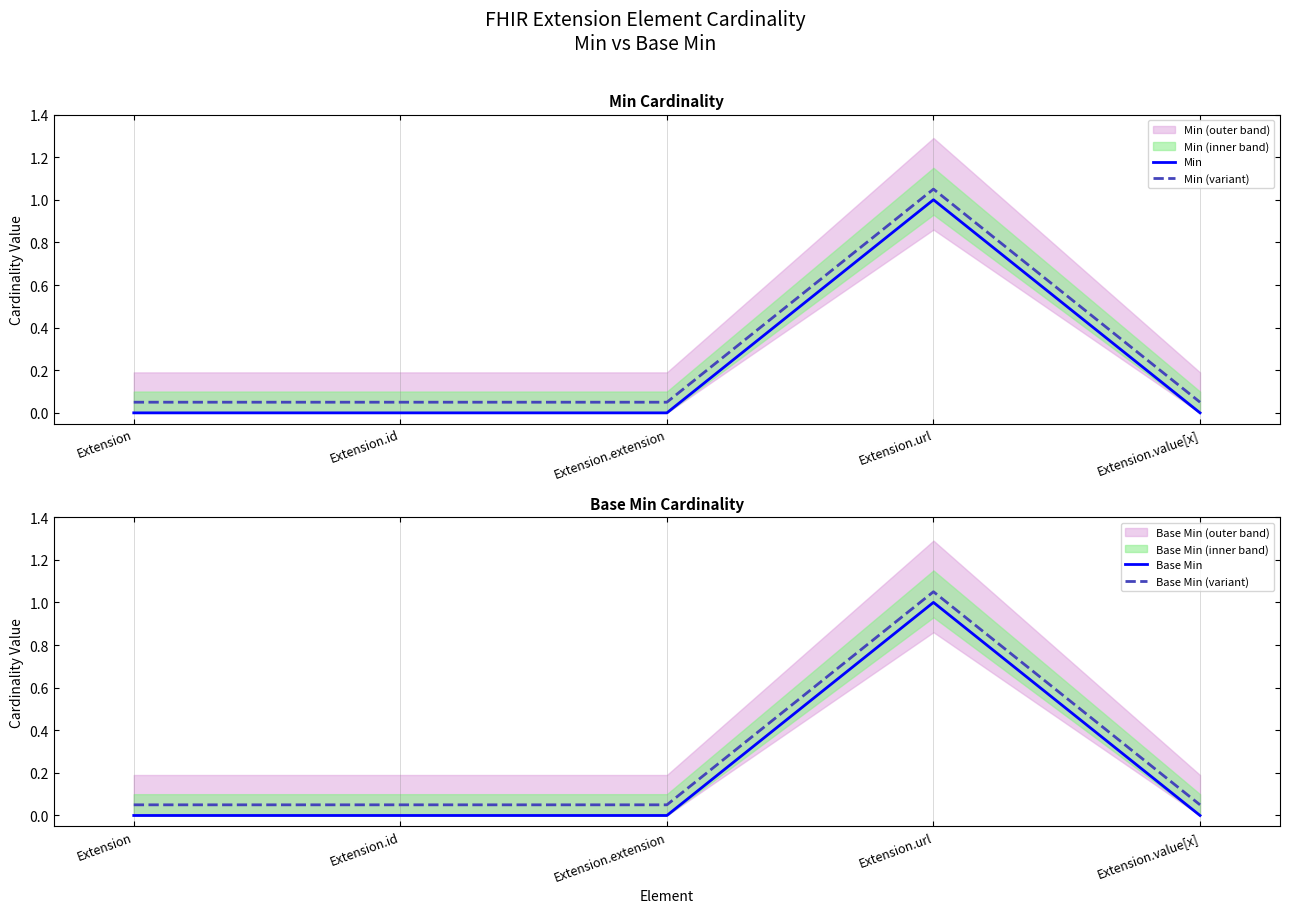

Is the value of Min (variant) at Extension greater than the value of Base Min at Extension.id?

Yes